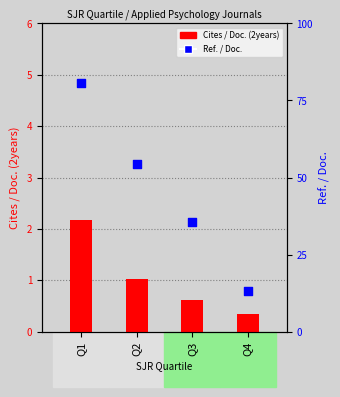

Which series has the widest spread of Y values?

Ref. / Doc.